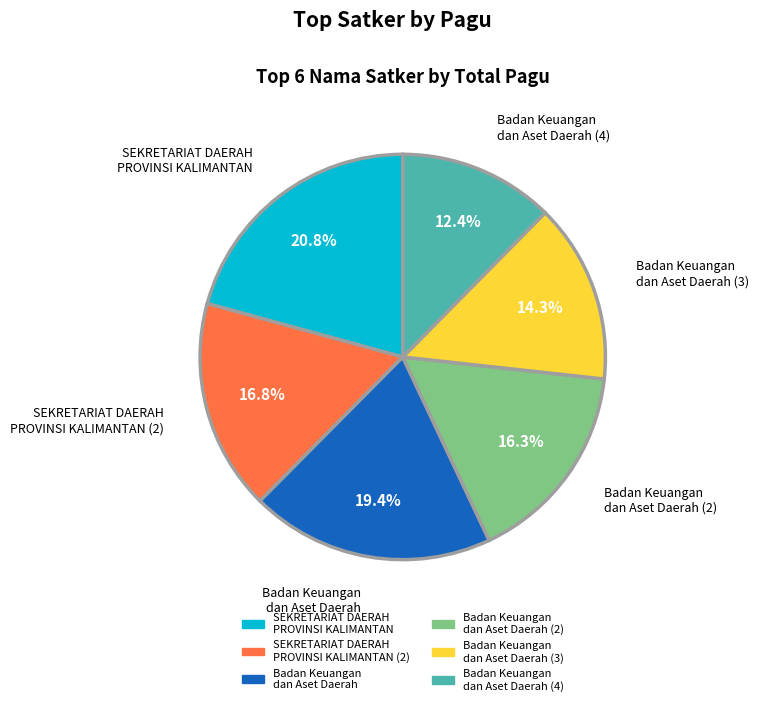

The Badan Keuangan dan Aset Daerah (4) slice represents 12% of the pie. True or false?

True